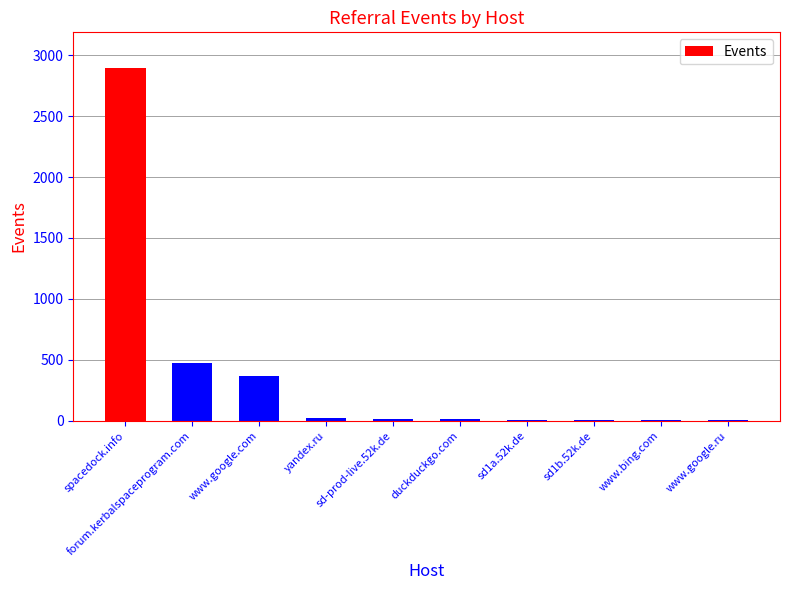

Between www.google.com and www.google.ru, which is larger?

www.google.com